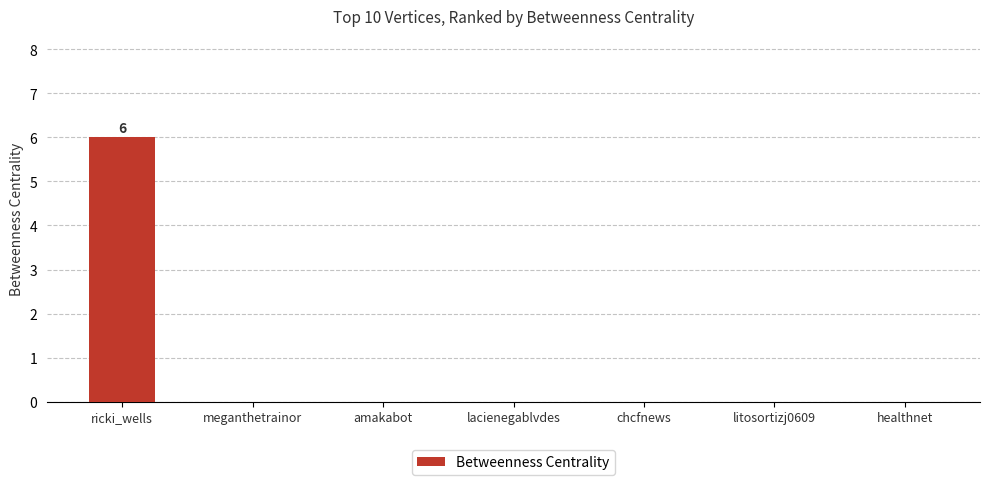

What is the average value?

1